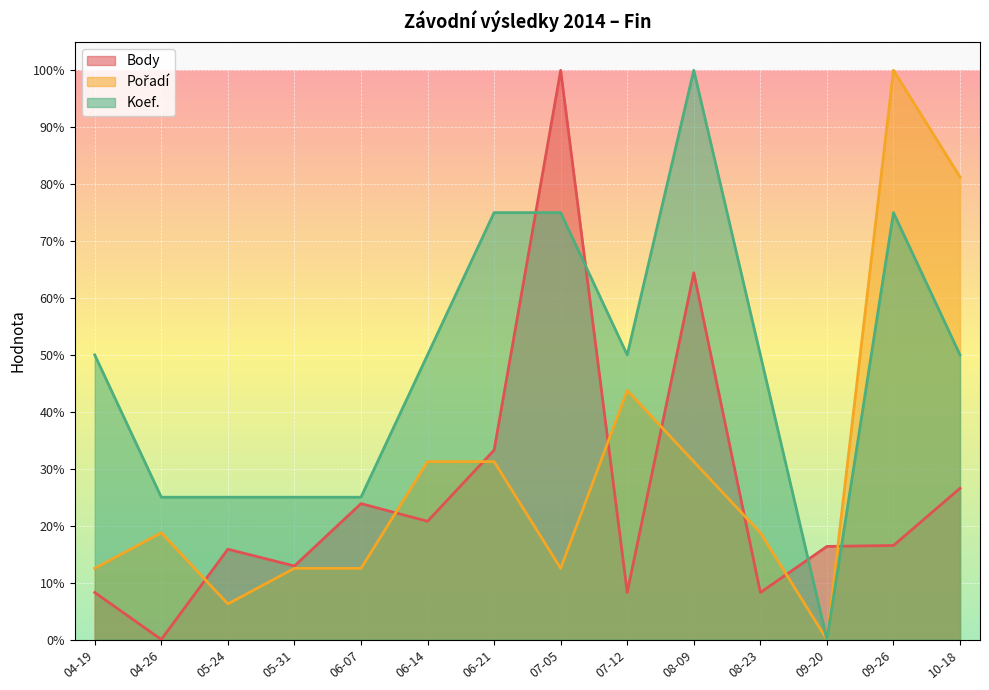

At which category is the sum across all series the highest?

08-09